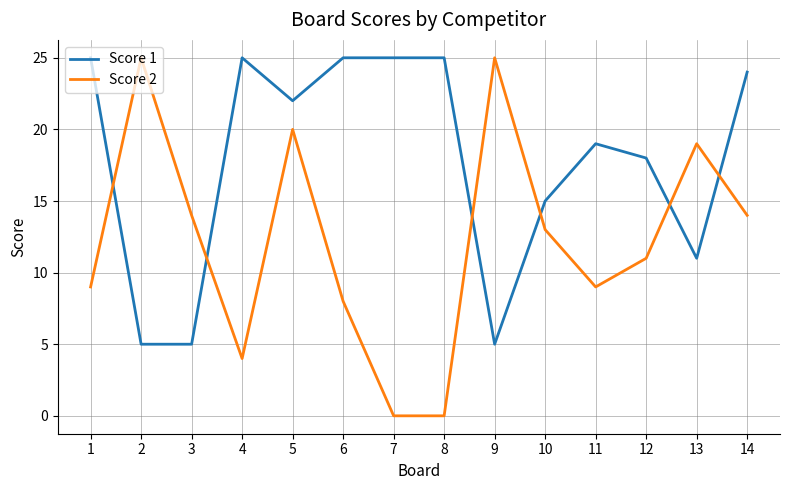

Which series has the widest spread of values?

Score 2